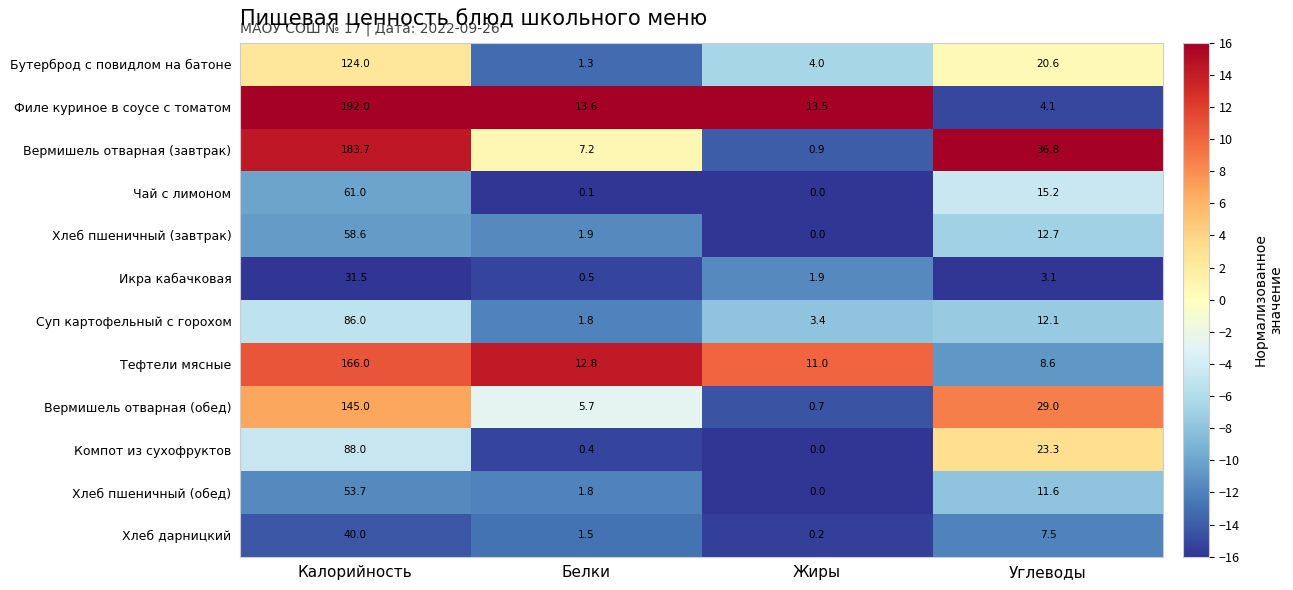

How many values in the Хлеб пшеничный (завтрак) series exceed 12?

2